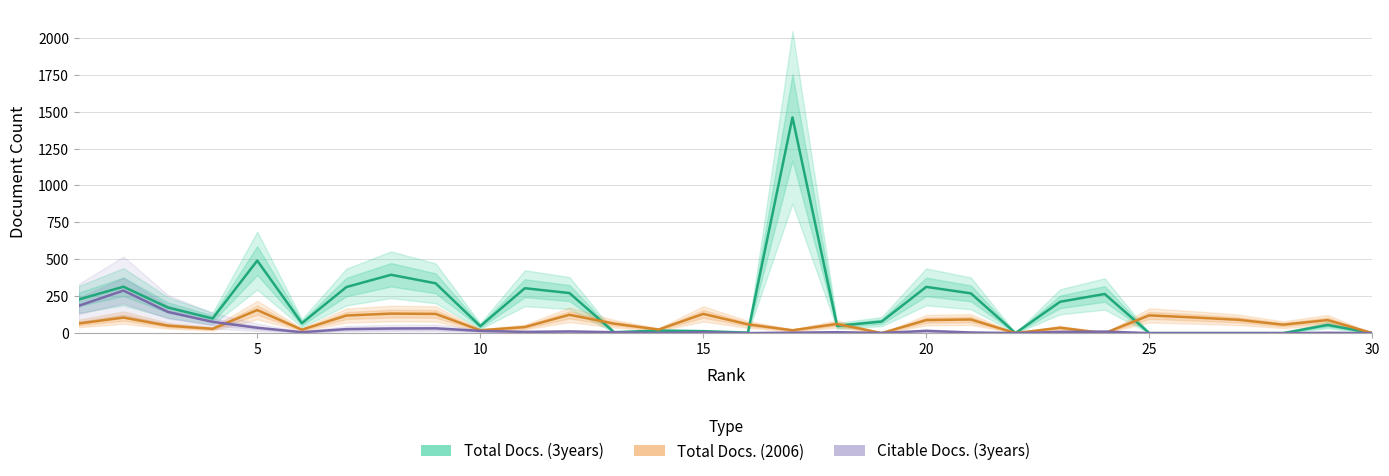

True or false: Total Docs. (3years) has more than 0 points higher than both neighbors.

True